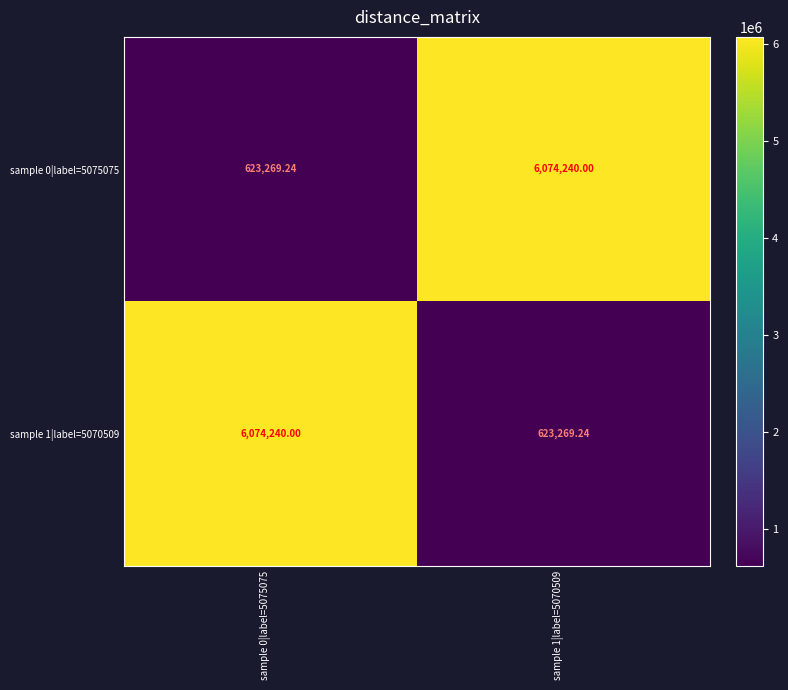

How many values in the sample 1|label=5070509 series are below 6074240?

1